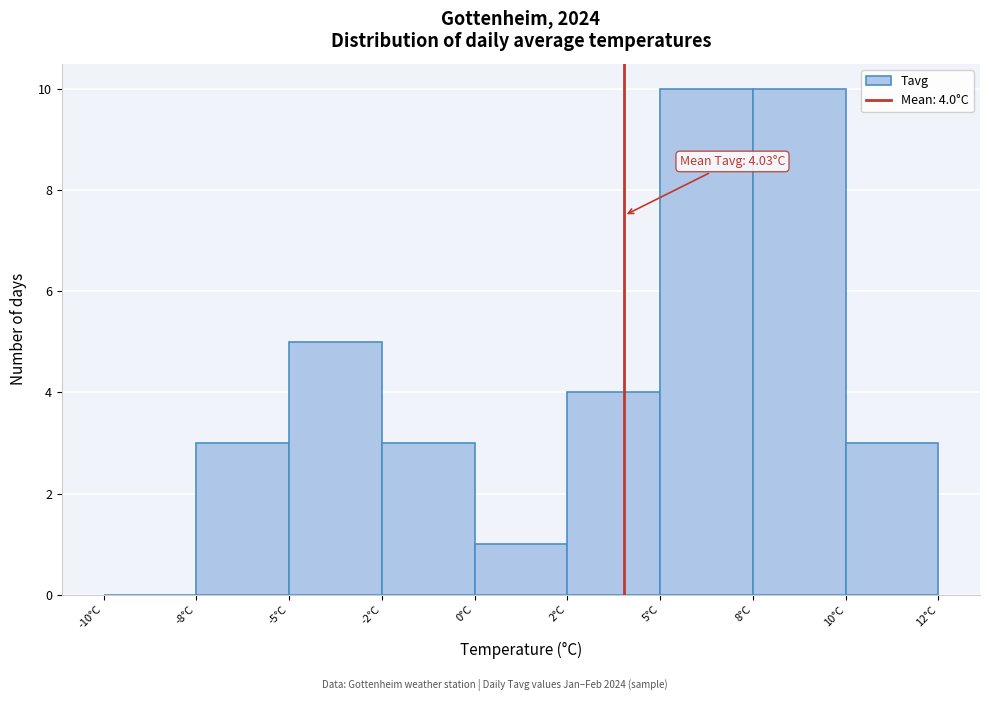

Reading left to right, what are all the values shown in this chart?

-10°C=0	-8°C=3	-5°C=5	-2°C=3	0°C=1	2°C=4	5°C=10	8°C=10	10°C=3